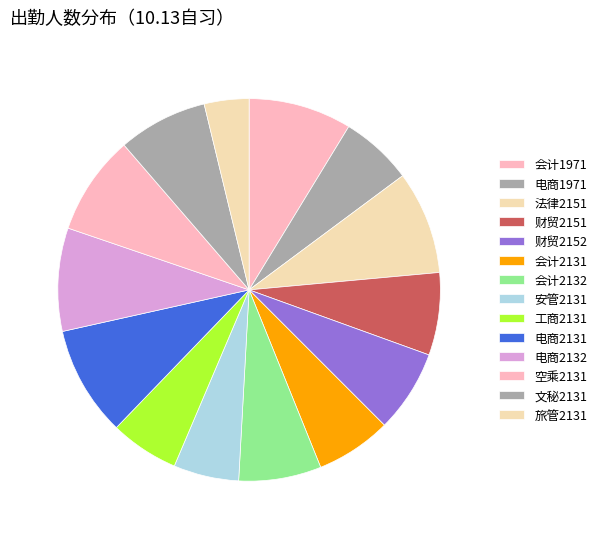

What is the change in value from 会计1971 to 电商1971?

-9